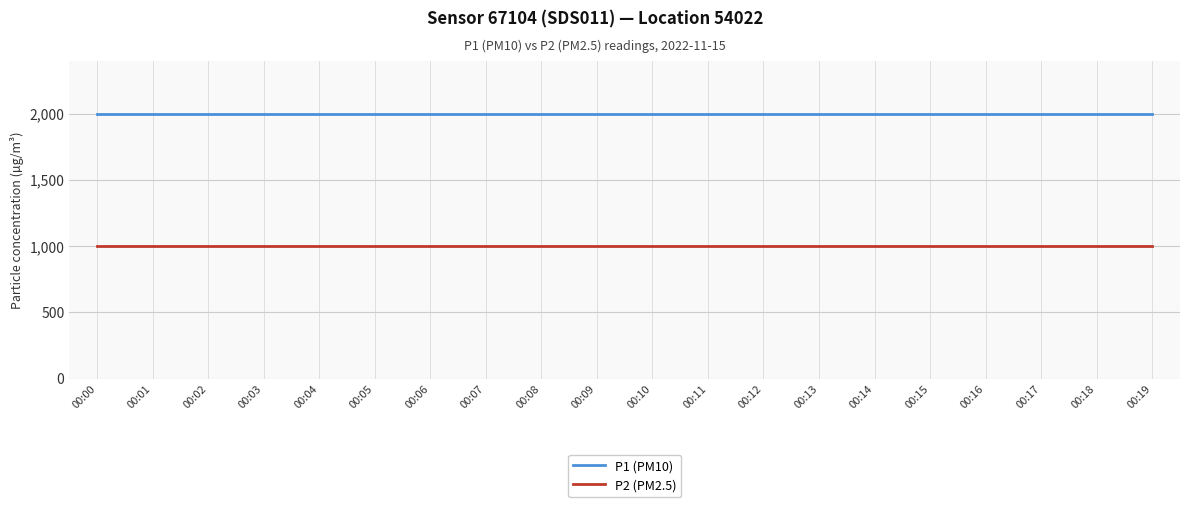

True or false: P1 (PM10) and P2 (PM2.5) intersect in this chart.

False